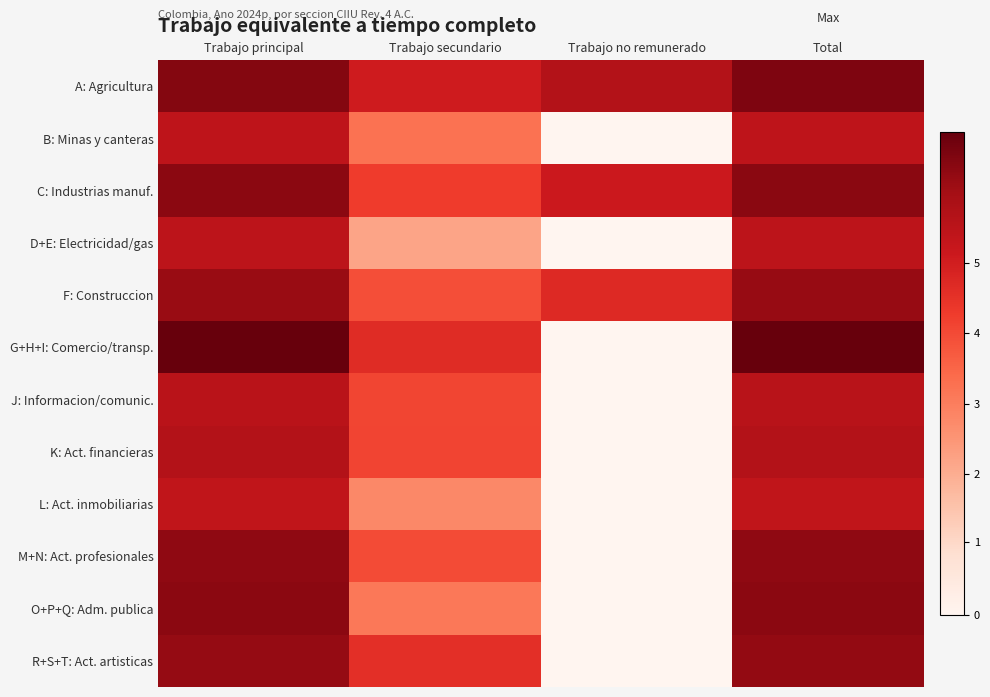

Which category has the highest value across all series?

Total